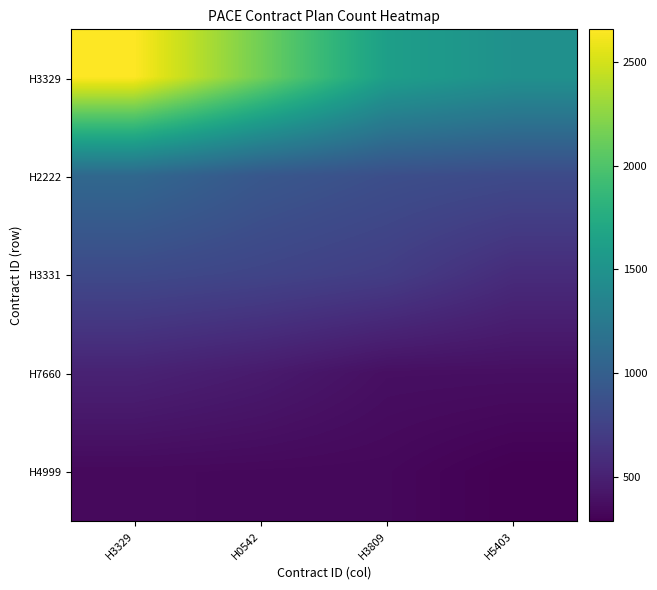

How many data points does each series have?

4